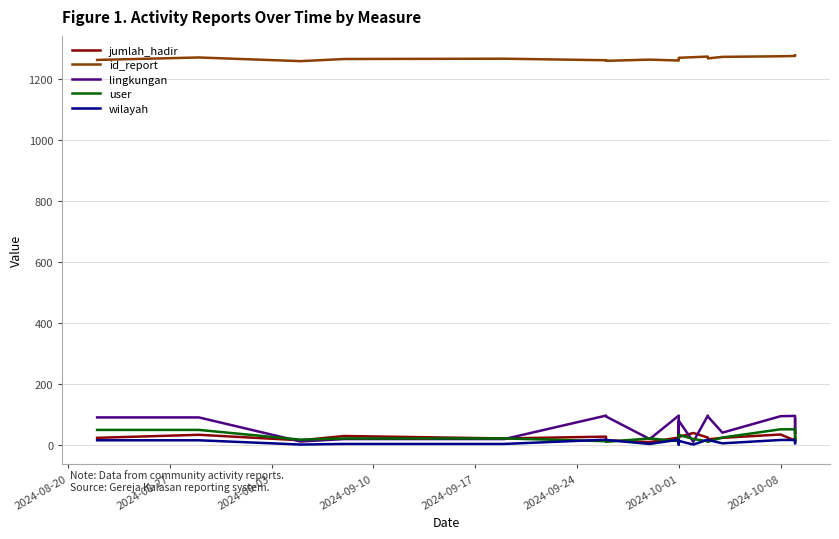

What is the highest value of the lingkungan series?

97